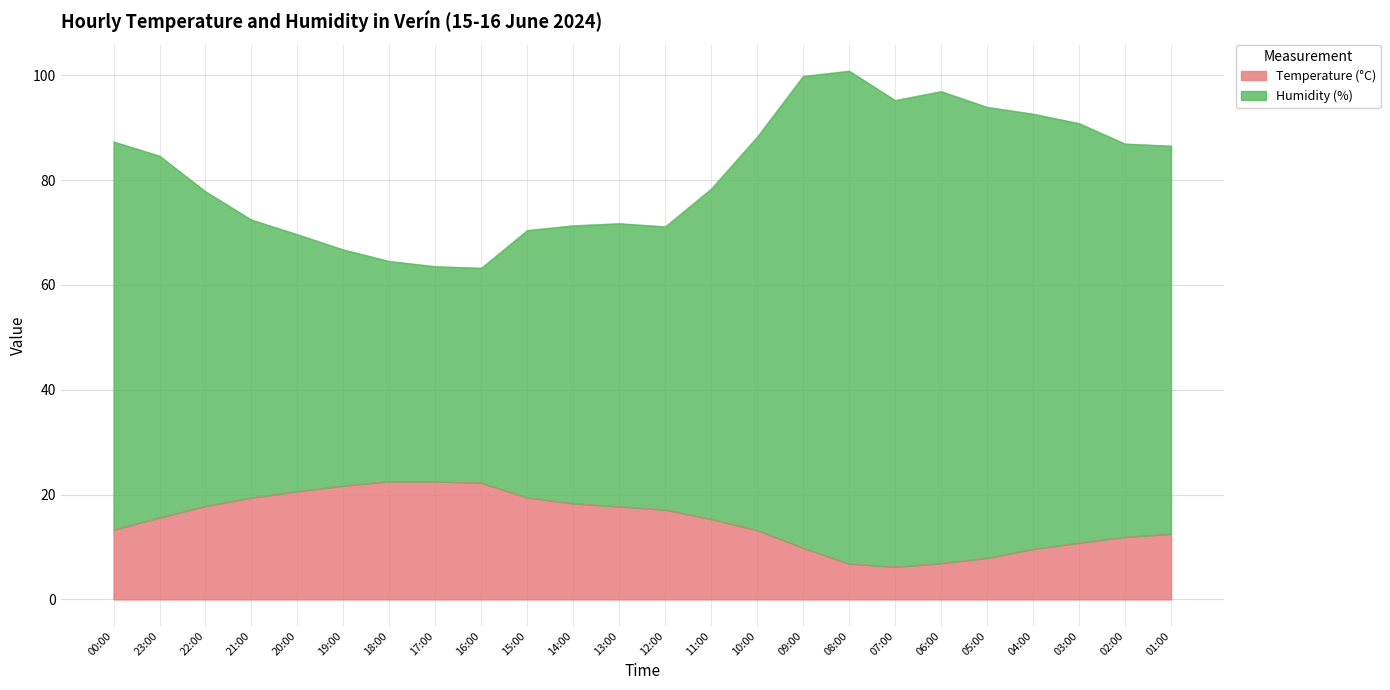

Reading left to right, extract all data points from this chart.

Temperature (°C): 13.3	15.6	17.8	19.4	20.6	21.7	22.5	22.5	22.2	19.4	18.3	17.7	17.1	15.3	13.2	9.8	6.8	6.2	6.9	7.9	9.6	10.8	11.9	12.5
Humidity (%): 87.3	84.6	77.8	72.4	69.6	66.7	64.5	63.5	63.2	70.4	71.3	71.7	71.1	78.3	88.2	99.8	100.8	95.2	96.9	93.9	92.6	90.8	86.9	86.5